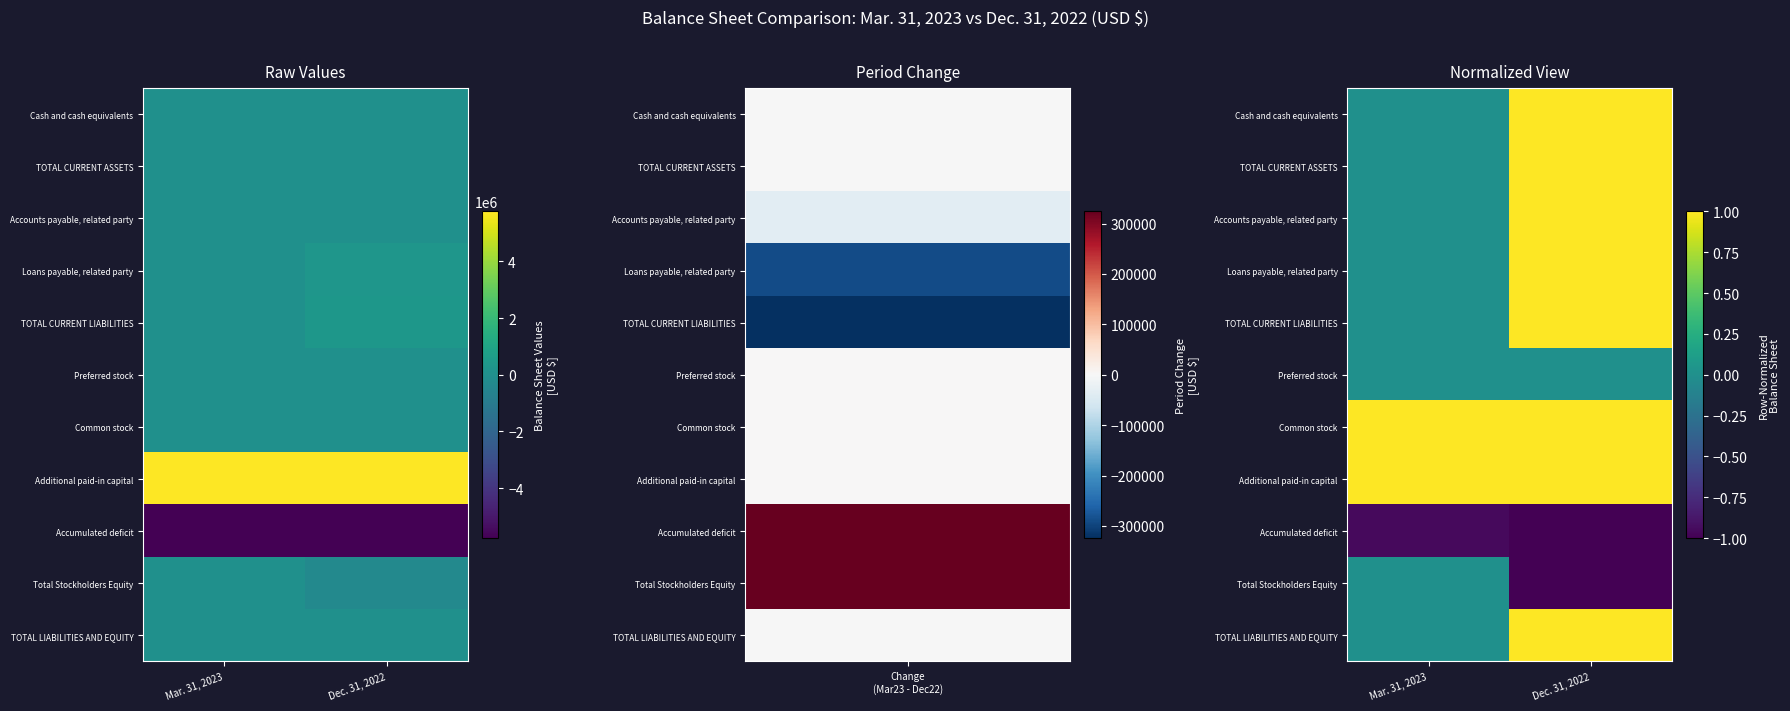

Which label corresponds to the largest value in the chart?

Dec. 31, 2022